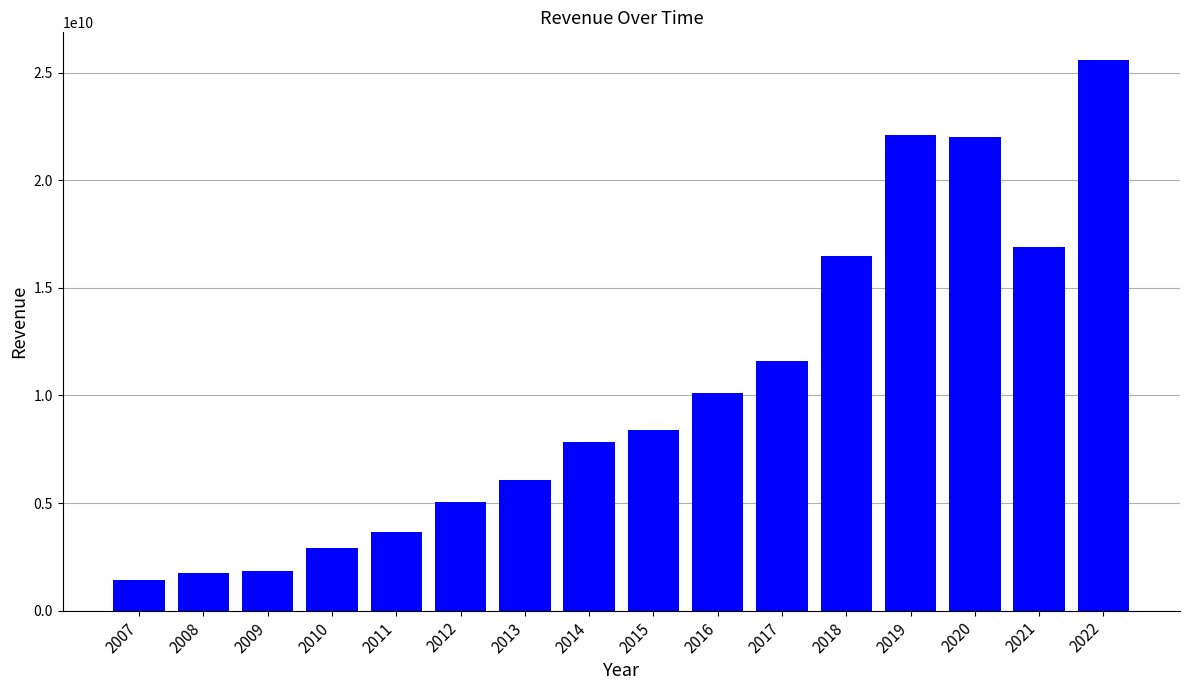

The value at 2020 is 4923722634. True or false?

False